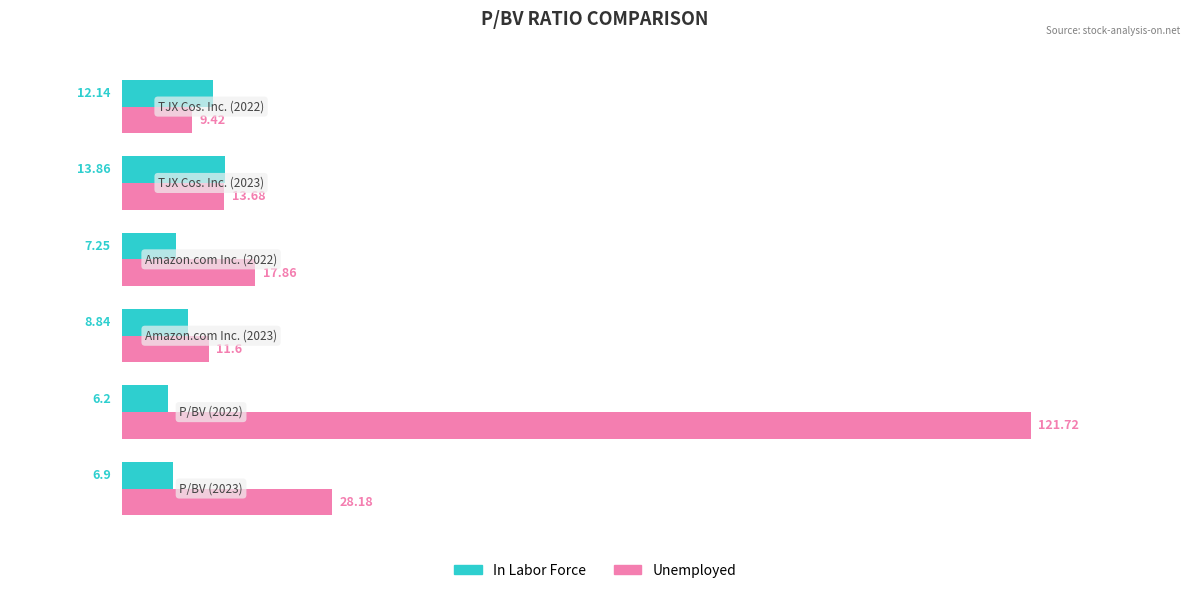

List the series in order of their peak value, lowest first.

In Labor Force, Unemployed